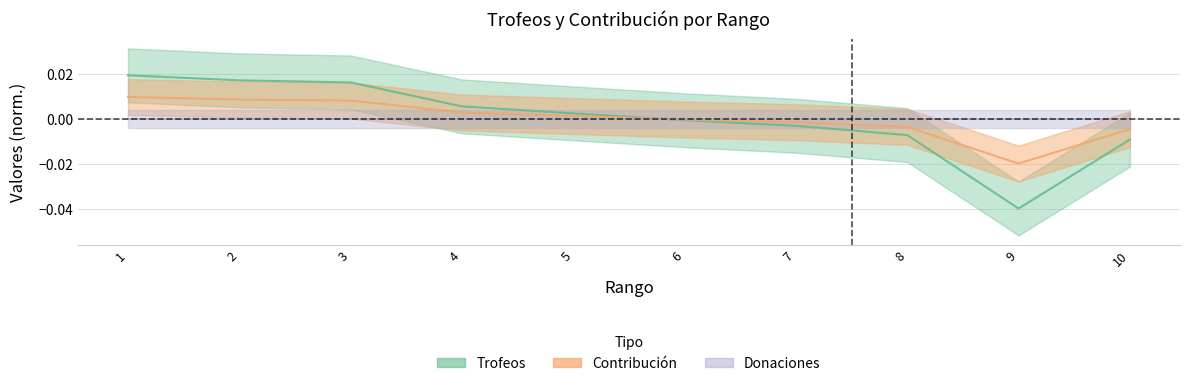

Reading left to right, what are all the values shown in this chart?

Trofeos: 1=0.0	2=0.0	3=0.0	4=0.0	5=0.0	6=-0.0	7=-0.0	8=-0.0	9=-0.0	10=-0.0
Contribución: 1=0.0	2=0.0	3=0.0	4=0.0	5=0.0	6=-0.0	7=-0.0	8=-0.0	9=-0.0	10=-0.0